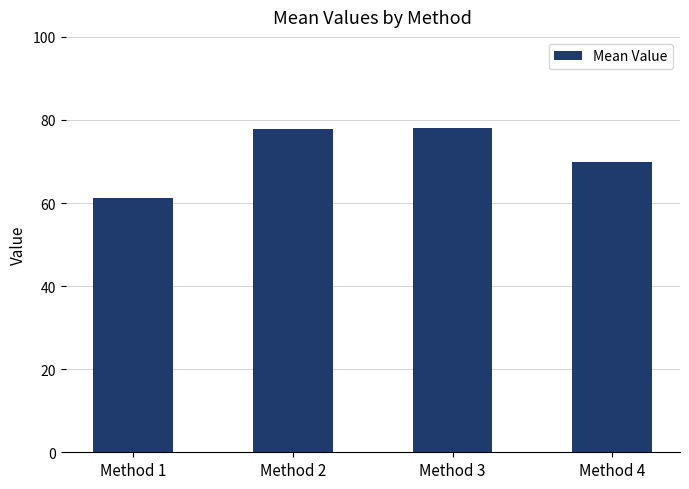

What is the maximum value shown in the chart?

78.0